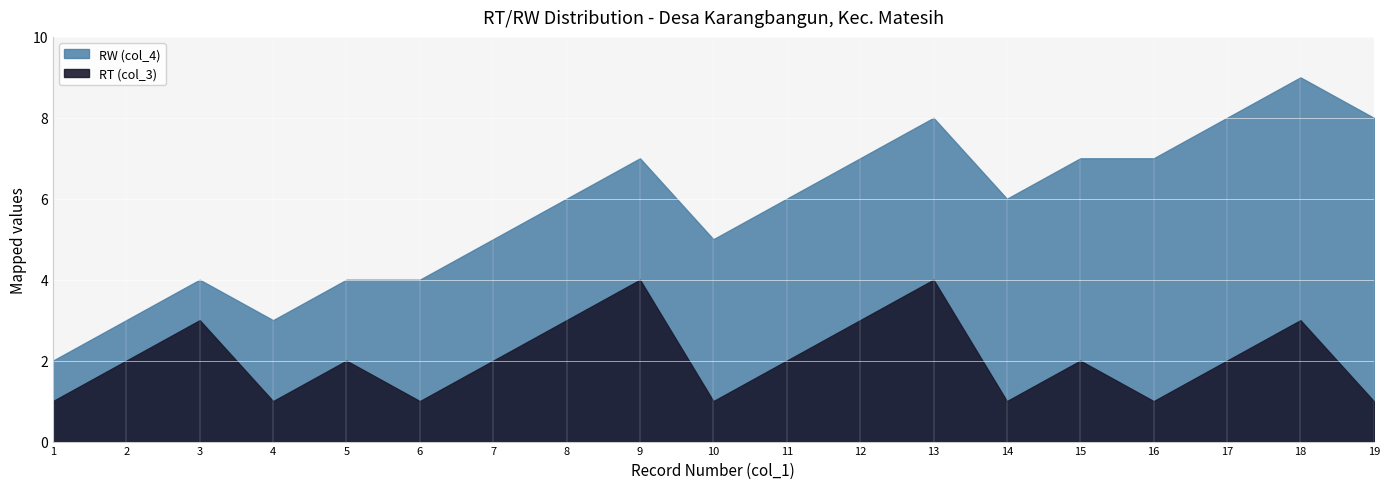

How many lines are shown in the chart?

2